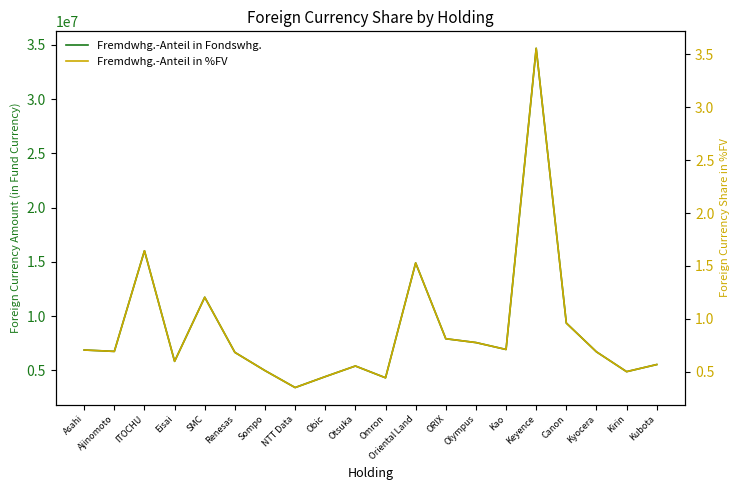

Reading left to right, extract all data points from this chart.

Fremdwhg.-Anteil in Fondswhg.: 6882655.0	6754283.0	16031205.0	5839745.0	11746969.0	6665600.0	4985010.0	3421533.0	4428626.0	5408544.0	4322040.0	14907575.0	7921390.0	7569257.0	6931296.0	34693120.0	9366402.0	6715714.0	4887792.0	5542667.0
Fremdwhg.-Anteil in %FV: 0.7	0.7	1.6	0.6	1.2	0.7	0.5	0.4	0.5	0.6	0.4	1.5	0.8	0.8	0.7	3.6	1.0	0.7	0.5	0.6